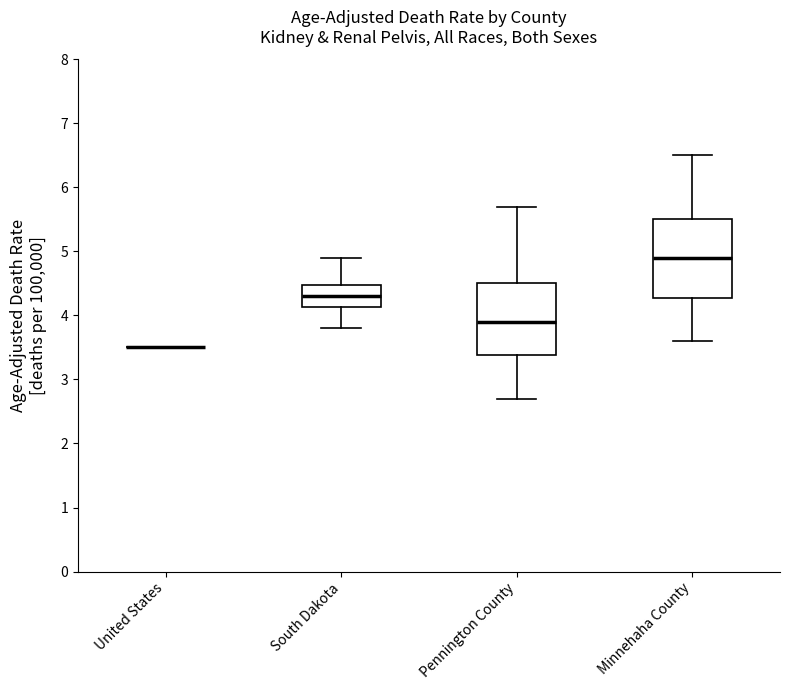

Reading left to right, transcribe this box plot: for each box, give where its median line is, the range the box spans, and where its two whiskers end, as read against the y-axis. The values are not printed on the chart, so give them approximately, as read against the axis.

United States: box collapsed to a line at 3.5, whiskers 3.5 to 3.5
South Dakota: median 4.3, box 4.1 to 4.5, whiskers 3.8 to 4.9
Pennington County: median 3.9, box 3.4 to 4.5, whiskers 2.7 to 5.7
Minnehaha County: median 4.9, box 4.3 to 5.5, whiskers 3.6 to 6.5